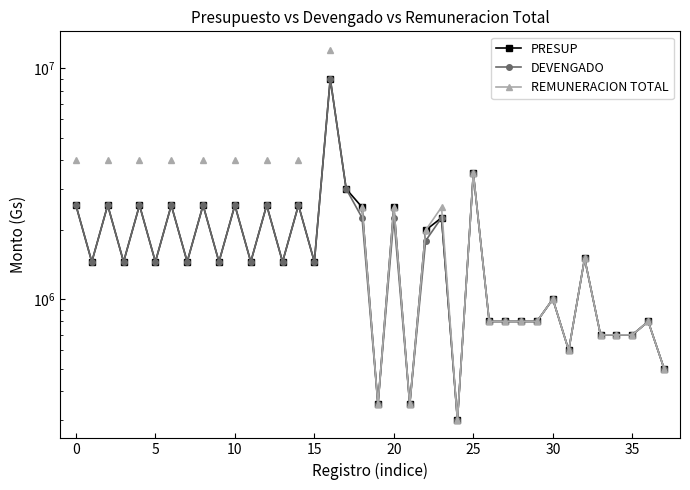

True or false: DEVENGADO has more than 1 interior local peaks.

True